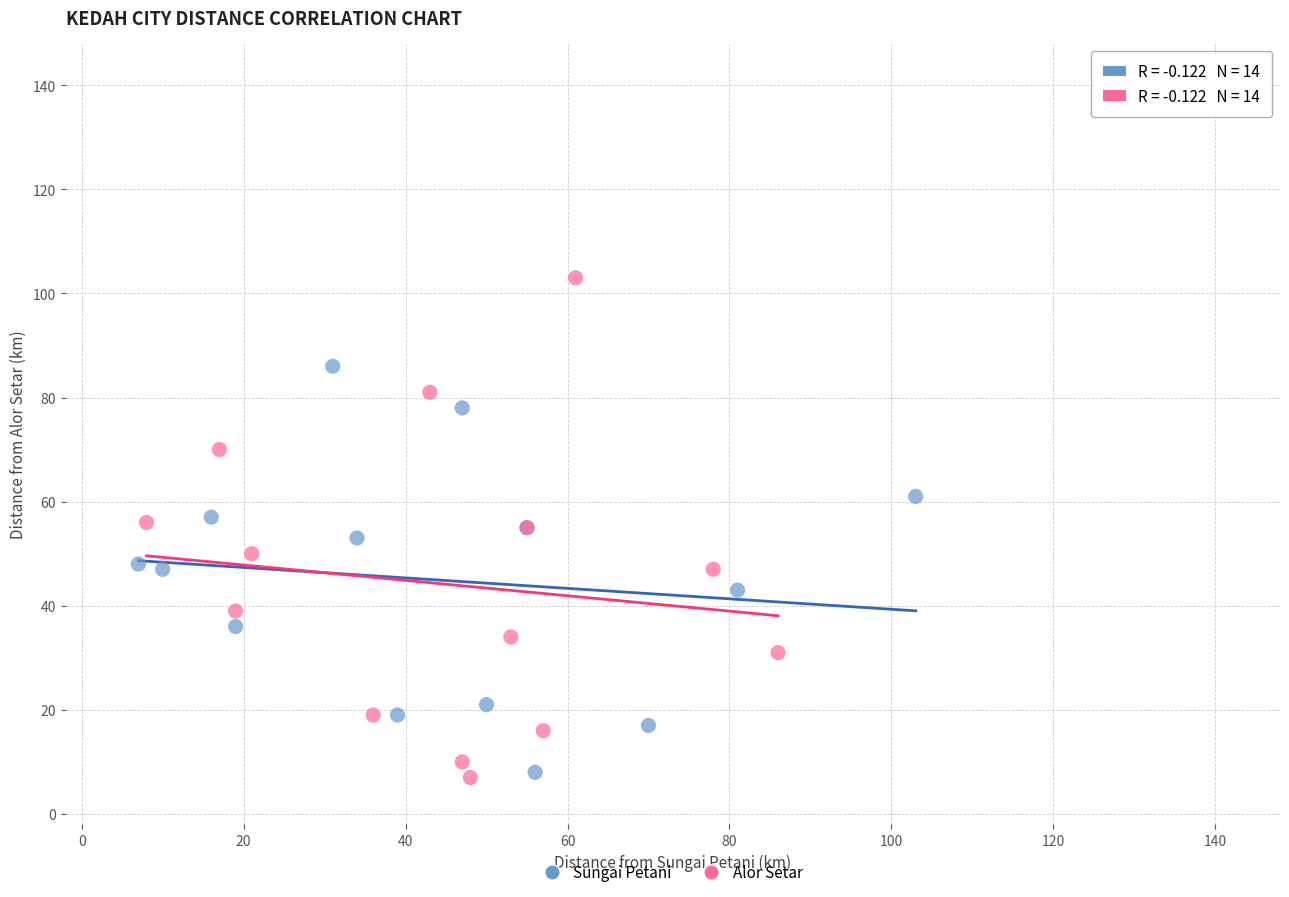

Which series reaches the maximum Y coordinate?

Alor Setar